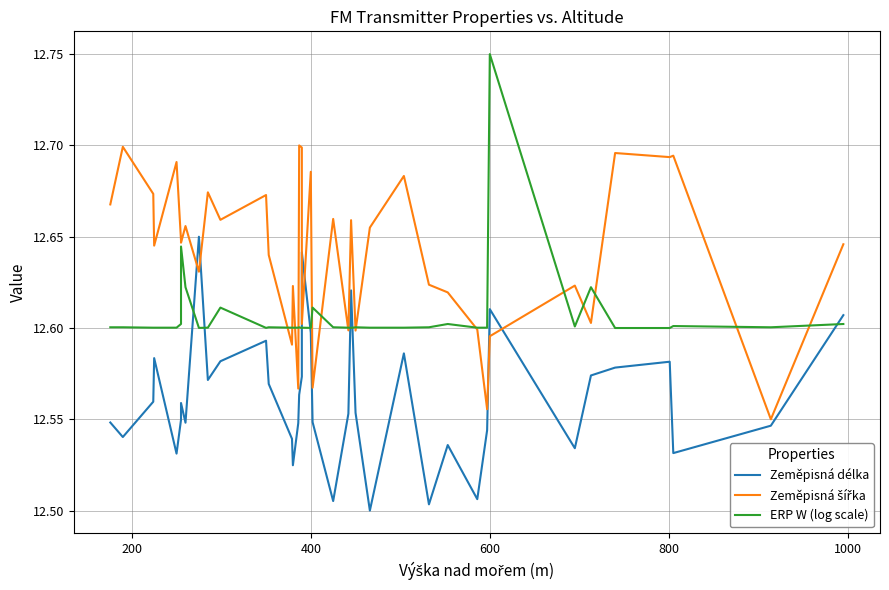

True or false: Zeměpisná délka has more than 1 interior local peaks.

True